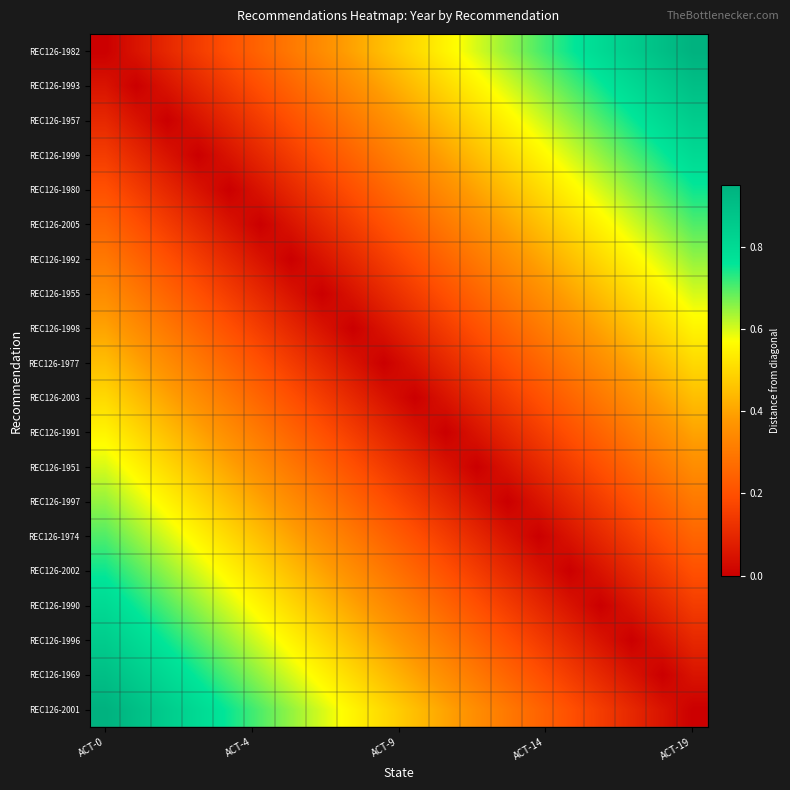

How many categories are shown in the chart?

20